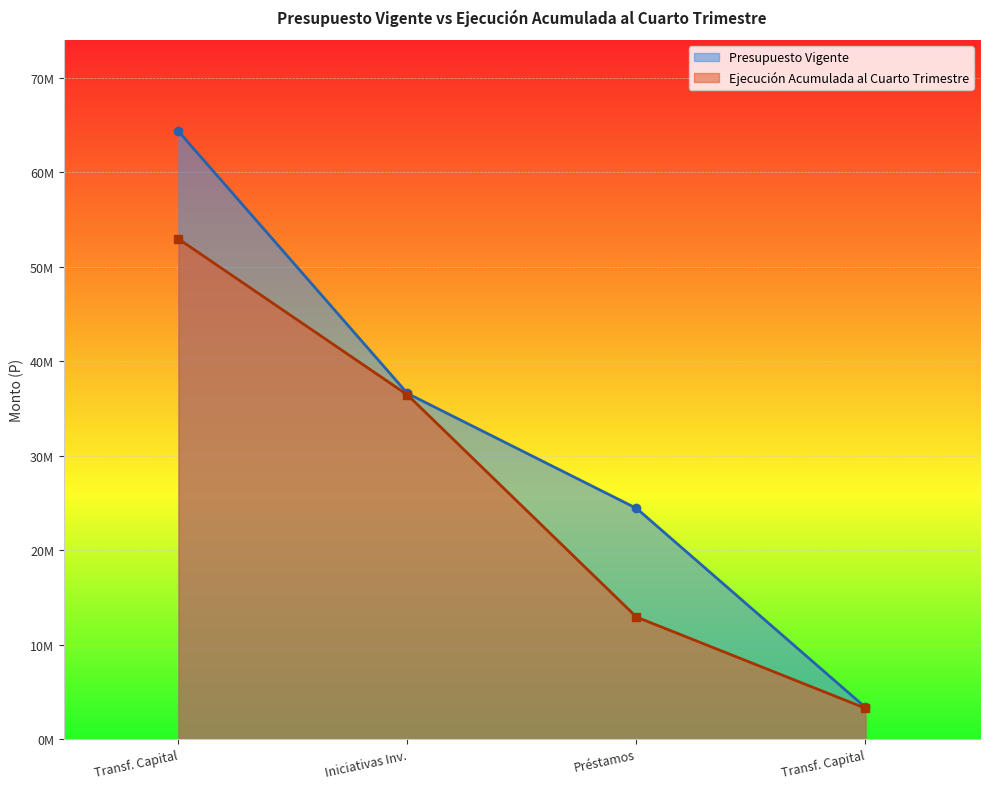

How many values in the Presupuesto Vigente series exceed 36591855?

1